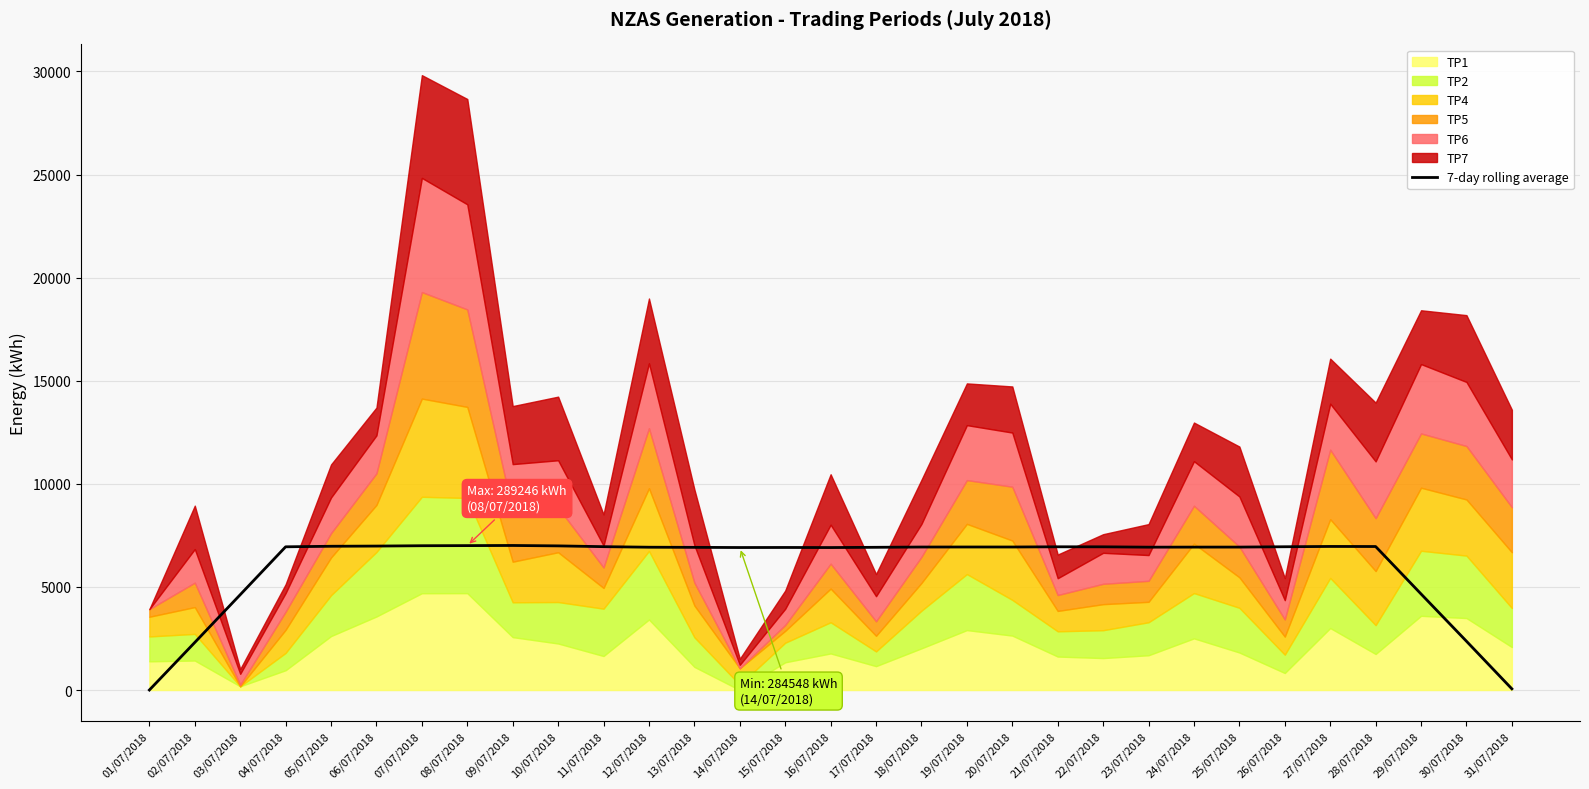

What is the average value?

6055.4